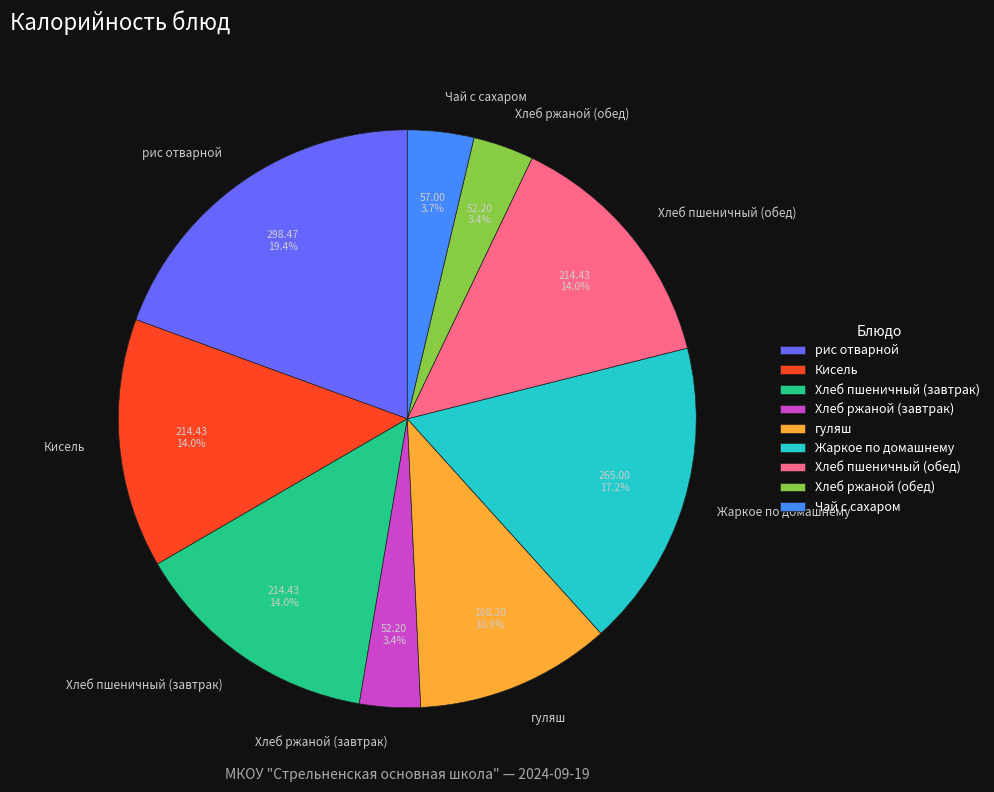

Does any single category account for the majority?

No